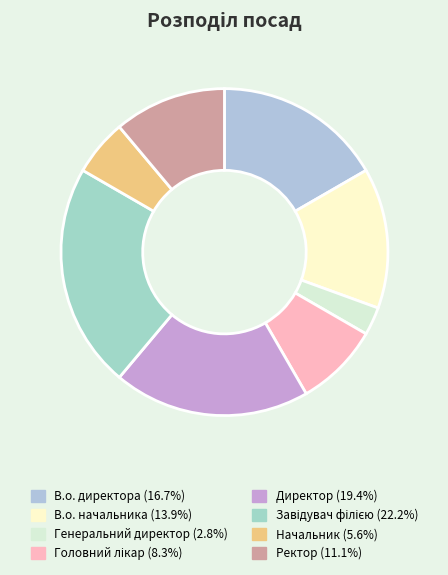

Does В.о. начальника account for over 50% of the chart?

No